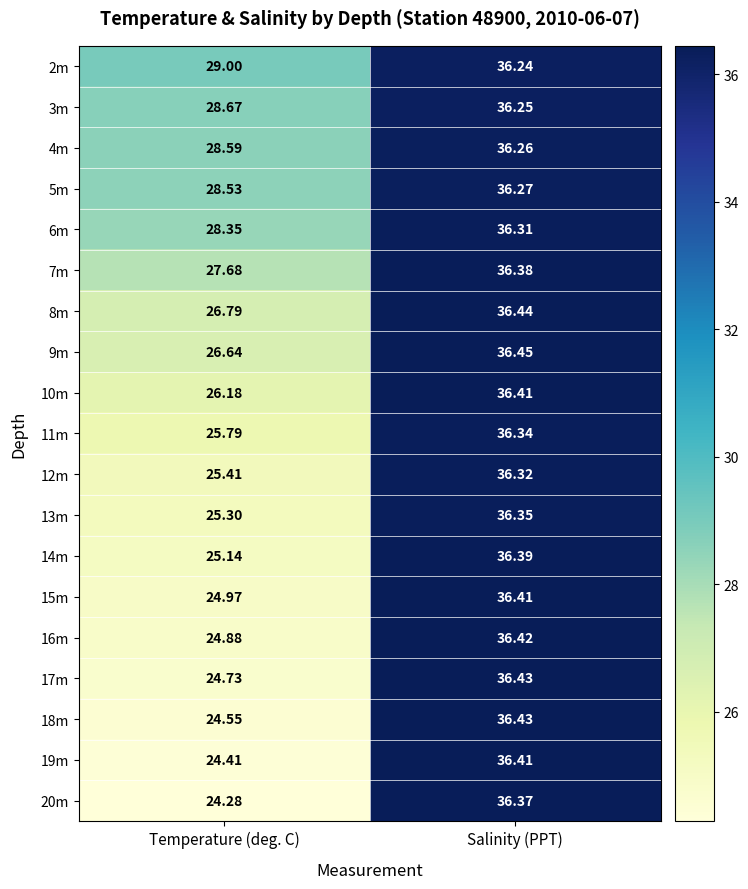

What is the total value across all series at Temperature (deg. C)?

499.9